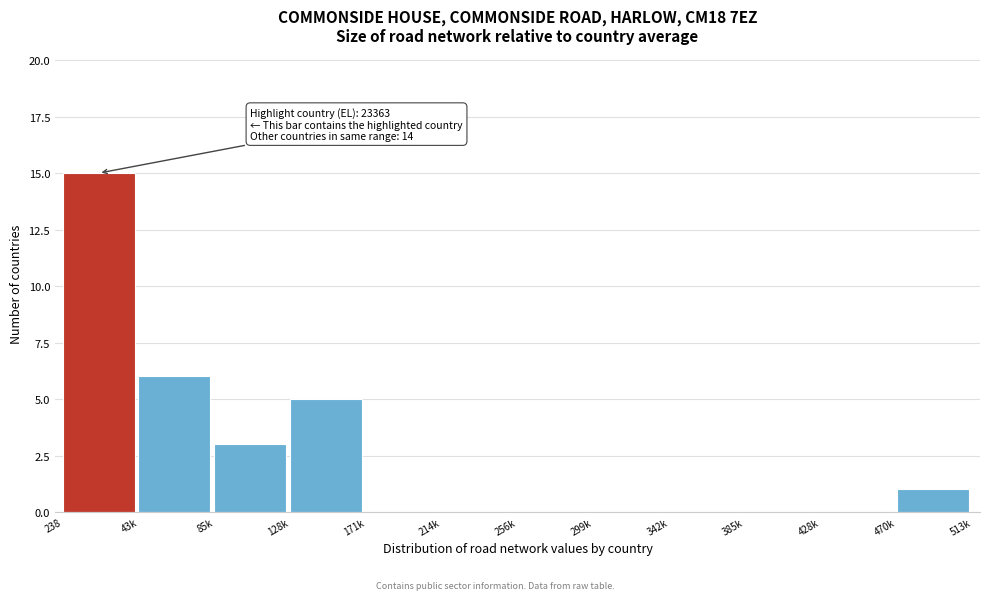

Reading left to right, extract all data points from this chart.

238=15	43k=6	85k=3	128k=5	171k=0	214k=0	256k=0	299k=0	342k=0	385k=0	428k=0	470k=1